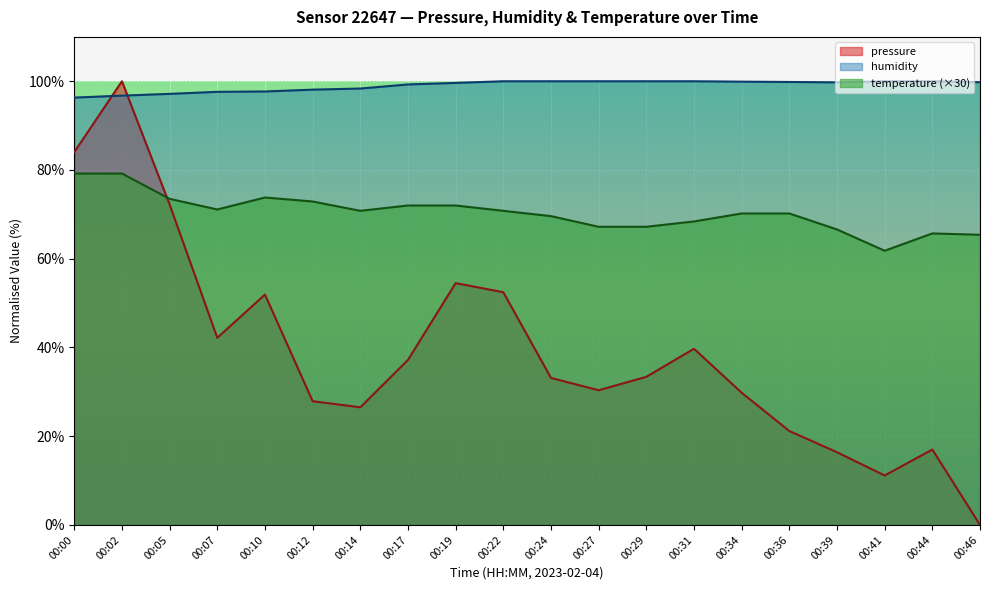

Is it true that humidity equals 99.9 at 00:34?

True